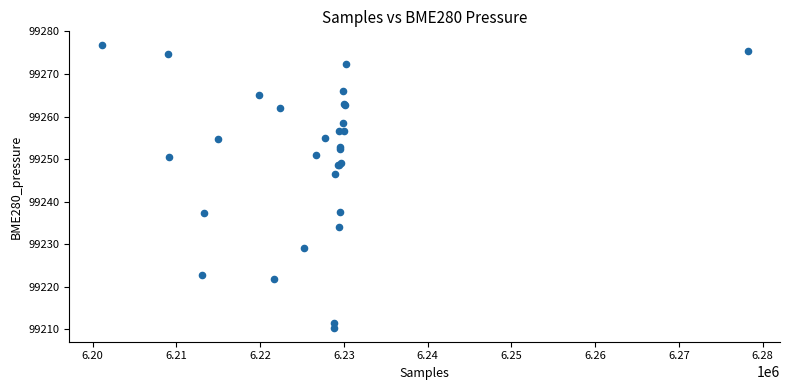

What Y value in the scatter plot is closest to 99243?

99246.5